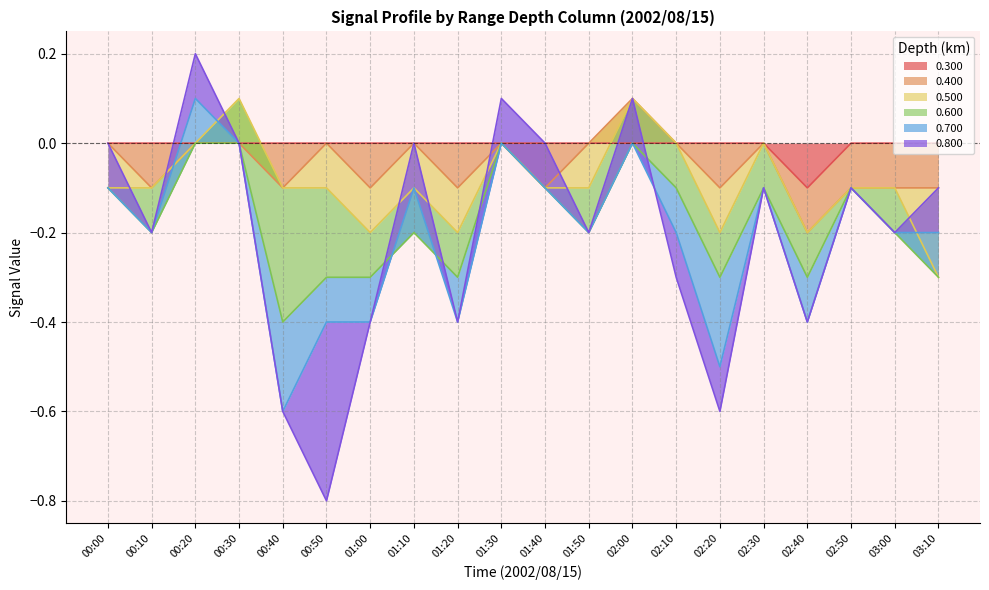

True or false: 0.300 has a value of 0.0 at 00:10.

True